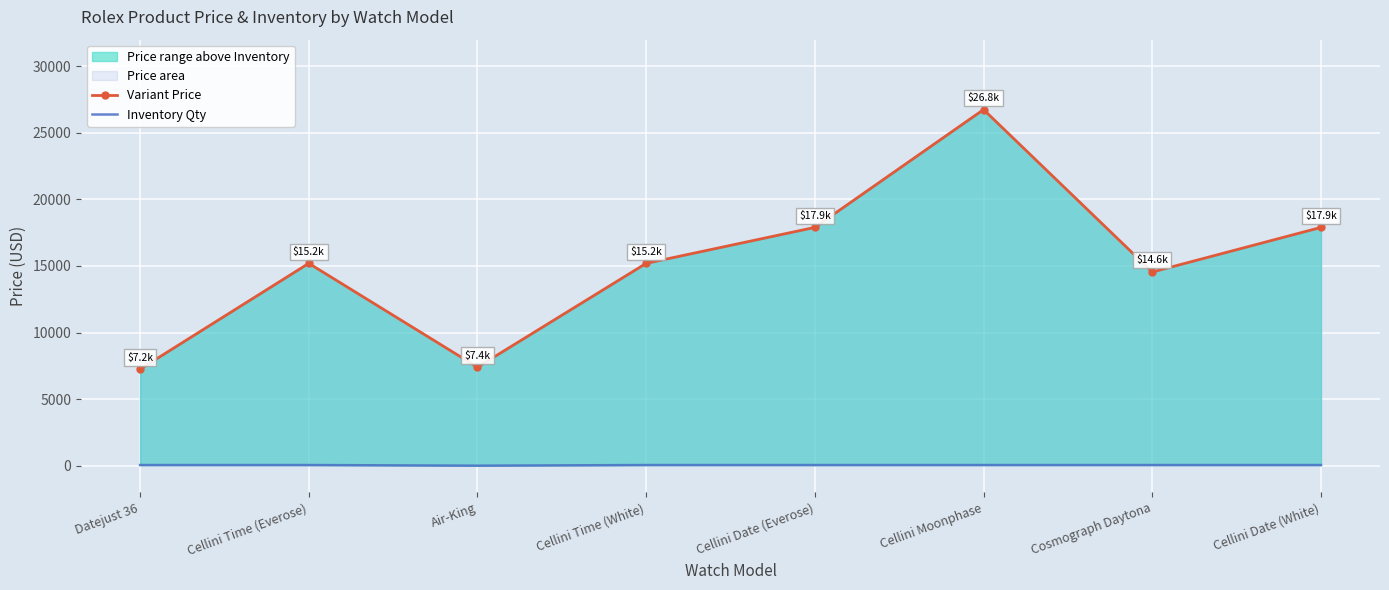

True or false: Inventory Qty has more than 1 points higher than both neighbors.

False